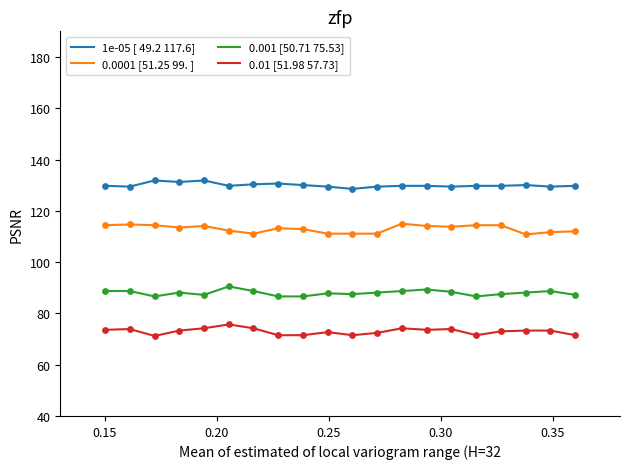

Which series has the largest total across all categories?

1e-05 [ 49.2 117.6]